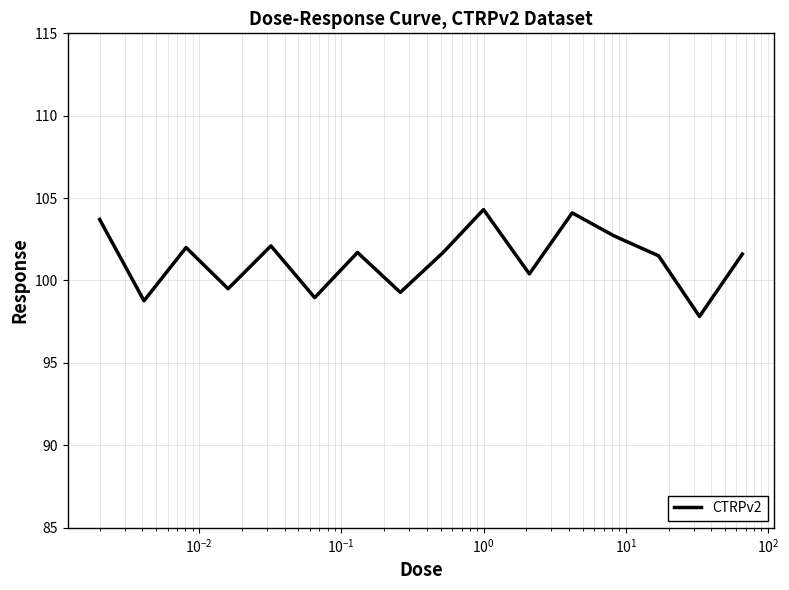

What is the minimum value shown in the chart?

97.8